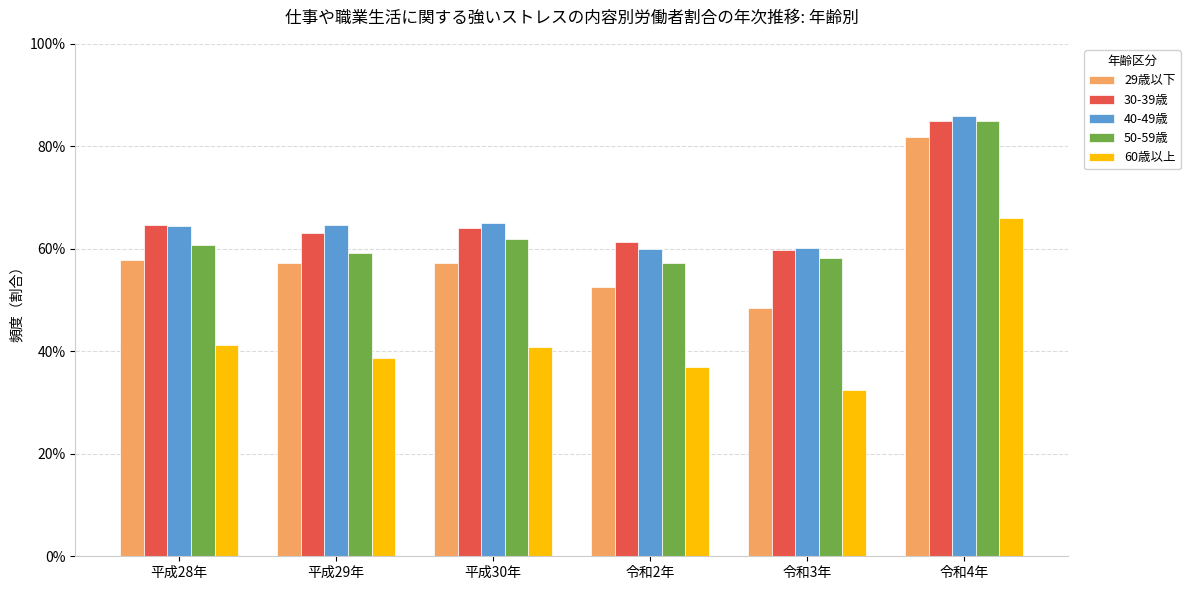

At which category does the chart reach its minimum across all series?

令和3年